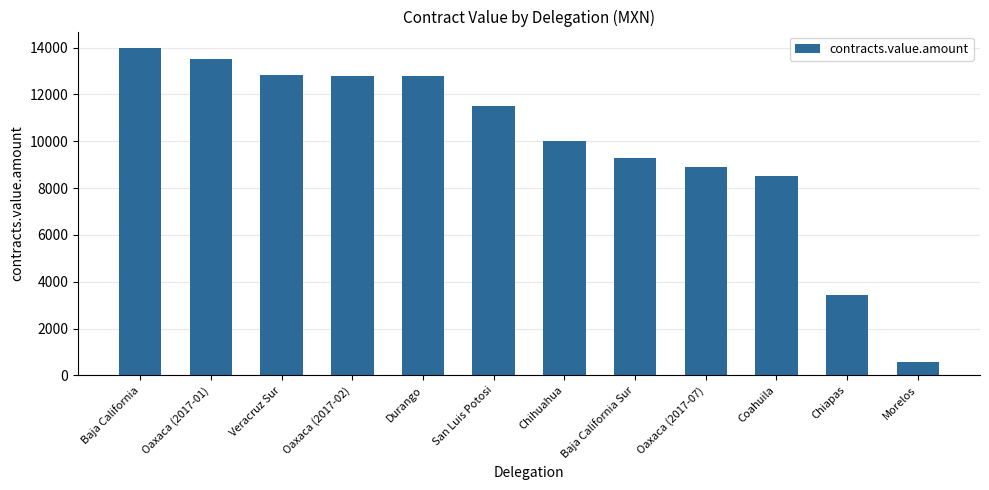

At which category does the chart reach its minimum across all series?

Morelos